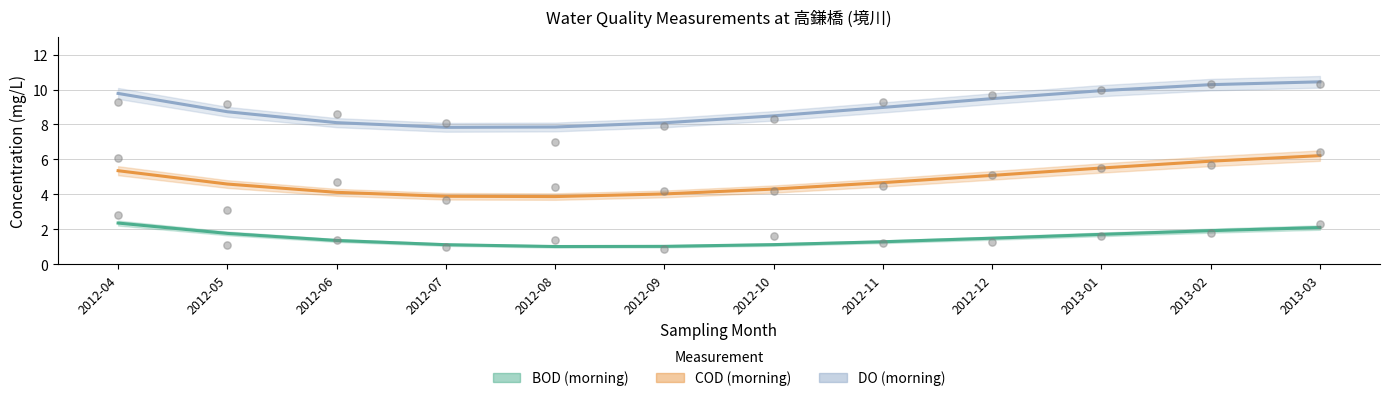

Which series reaches the minimum Y coordinate?

BOD (morning)